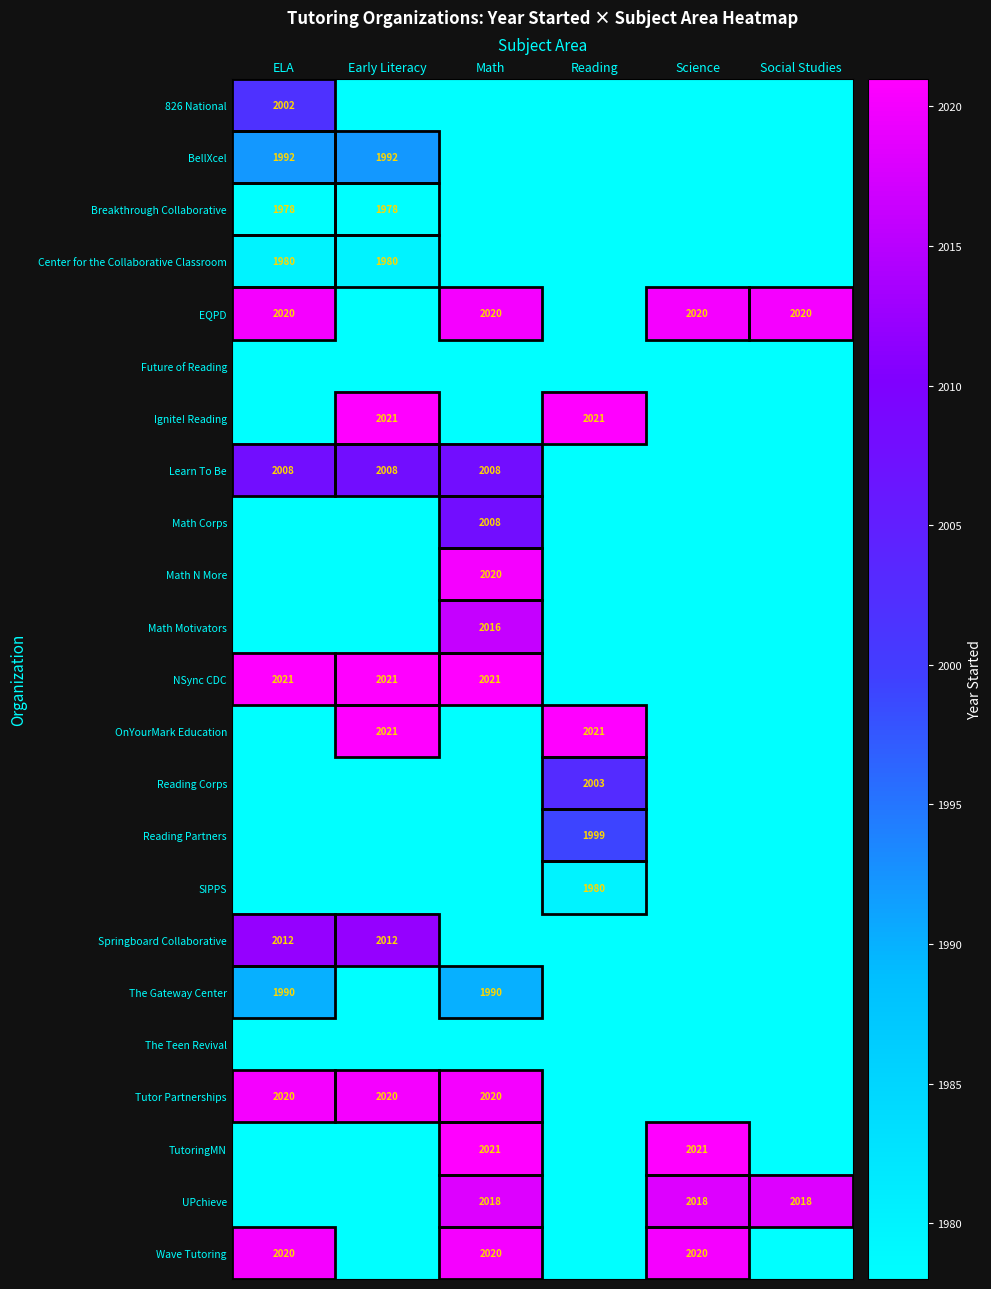

The Center for the Collaborative Classroom series shows 2972 at Early Literacy. True or false?

False